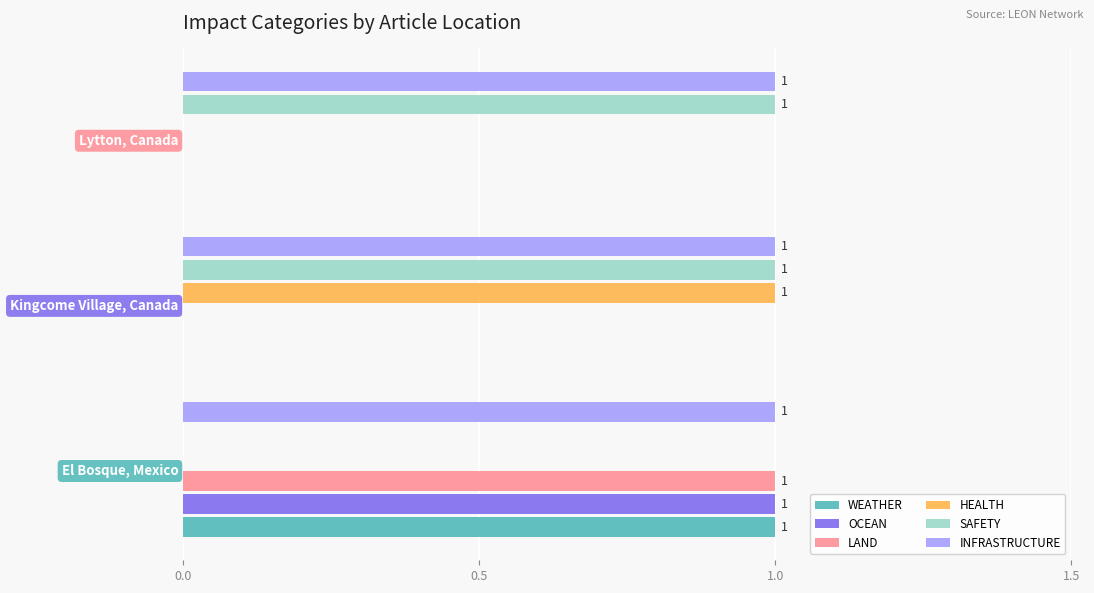

Is the value of OCEAN at Lytton, Canada greater than the value of INFRASTRUCTURE at Lytton, Canada?

No